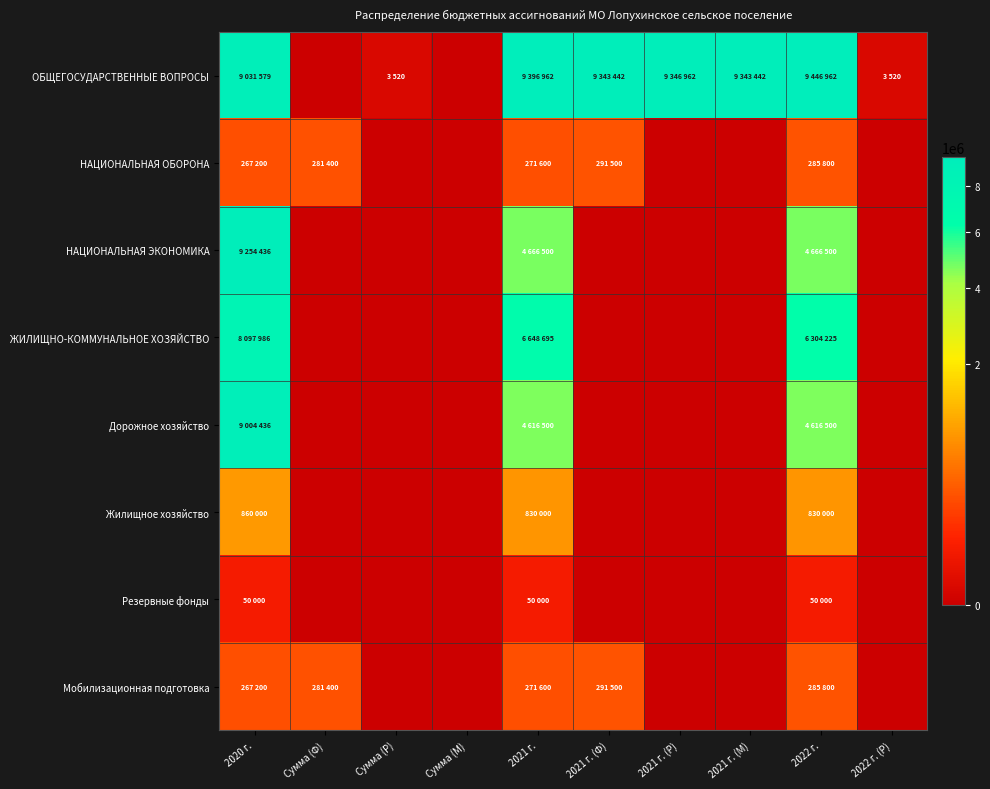

Reading right to left, what are all the values shown in this chart?

ОБЩЕГОСУДАРСТВЕННЫЕ ВОПРОСЫ: 2022 г. (Р)=3520	2022 г.=9446962	2021 г. (М)=9343442	2021 г. (Р)=9346962	2021 г. (Ф)=9343442	2021 г.=9396962	Сумма (М)=0	Сумма (Р)=3520	Сумма (Ф)=0	2020 г.=9031579
НАЦИОНАЛЬНАЯ ОБОРОНА: 2022 г. (Р)=0	2022 г.=285800	2021 г. (М)=0	2021 г. (Р)=0	2021 г. (Ф)=291500	2021 г.=271600	Сумма (М)=0	Сумма (Р)=0	Сумма (Ф)=281400	2020 г.=267200
НАЦИОНАЛЬНАЯ ЭКОНОМИКА: 2022 г. (Р)=0	2022 г.=4666500	2021 г. (М)=0	2021 г. (Р)=0	2021 г. (Ф)=0	2021 г.=4666500	Сумма (М)=0	Сумма (Р)=0	Сумма (Ф)=0	2020 г.=9254436
ЖИЛИЩНО-КОММУНАЛЬНОЕ ХОЗЯЙСТВО: 2022 г. (Р)=0	2022 г.=6304225	2021 г. (М)=0	2021 г. (Р)=0	2021 г. (Ф)=0	2021 г.=6648695	Сумма (М)=0	Сумма (Р)=0	Сумма (Ф)=0	2020 г.=8097986
Дорожное хозяйство: 2022 г. (Р)=0	2022 г.=4616500	2021 г. (М)=0	2021 г. (Р)=0	2021 г. (Ф)=0	2021 г.=4616500	Сумма (М)=0	Сумма (Р)=0	Сумма (Ф)=0	2020 г.=9004436
Жилищное хозяйство: 2022 г. (Р)=0	2022 г.=830000	2021 г. (М)=0	2021 г. (Р)=0	2021 г. (Ф)=0	2021 г.=830000	Сумма (М)=0	Сумма (Р)=0	Сумма (Ф)=0	2020 г.=860000
Резервные фонды: 2022 г. (Р)=0	2022 г.=50000	2021 г. (М)=0	2021 г. (Р)=0	2021 г. (Ф)=0	2021 г.=50000	Сумма (М)=0	Сумма (Р)=0	Сумма (Ф)=0	2020 г.=50000
Мобилизационная подготовка: 2022 г. (Р)=0	2022 г.=285800	2021 г. (М)=0	2021 г. (Р)=0	2021 г. (Ф)=291500	2021 г.=271600	Сумма (М)=0	Сумма (Р)=0	Сумма (Ф)=281400	2020 г.=267200